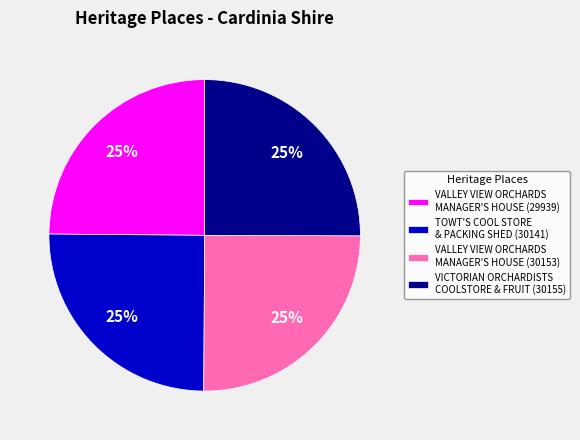

What percentage is the VALLEY VIEW ORCHARDS MANAGER'S HOUSE (29939) slice, to the nearest percent?

25%